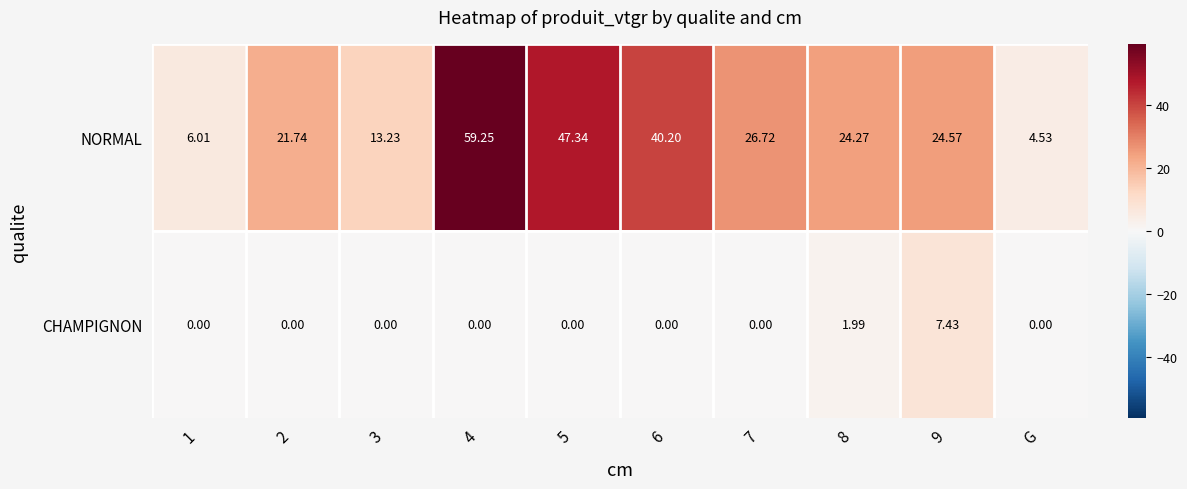

Which series changed the most between 3 and G?

NORMAL